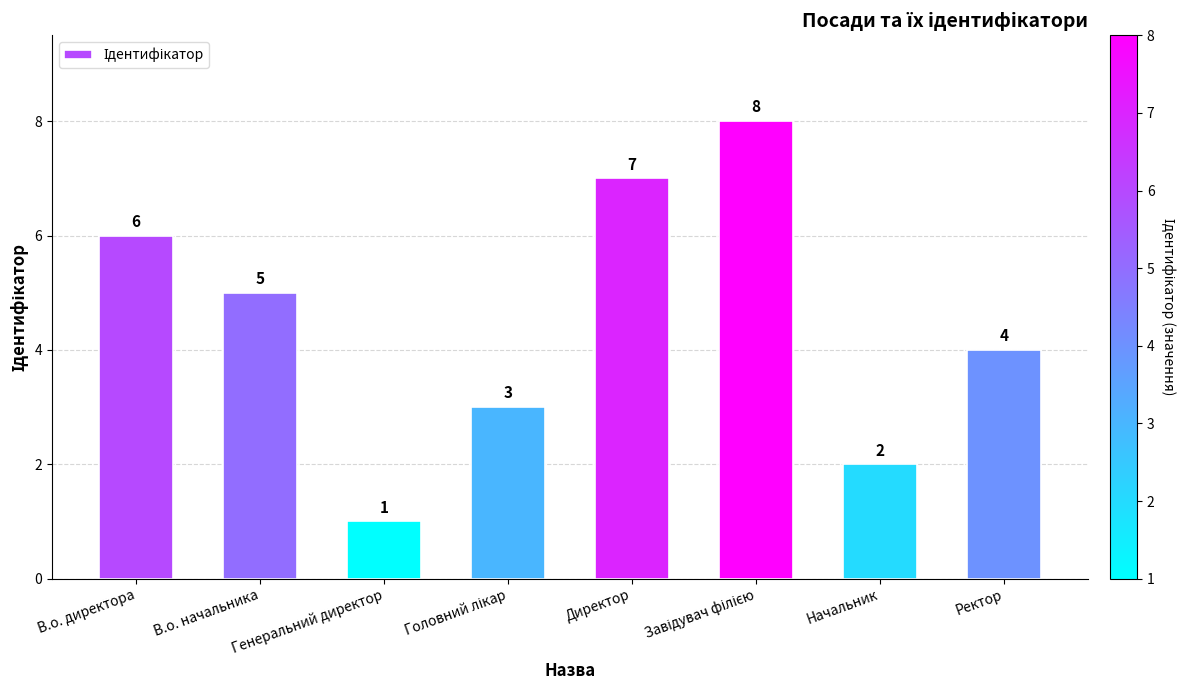

Reading left to right, list all the values displayed in this chart.

6	5	1	3	7	8	2	4